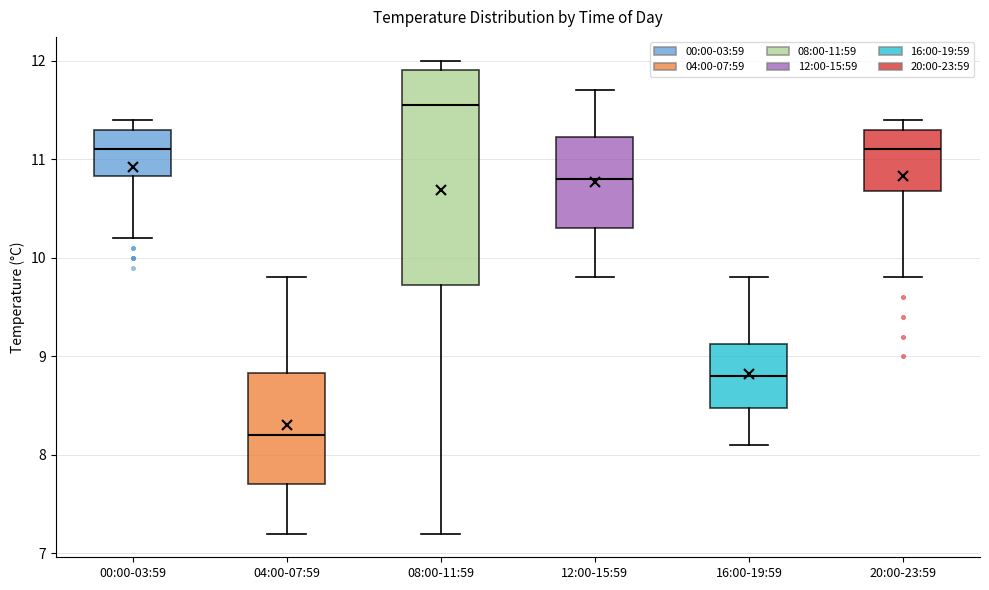

Which box's median line is the lowest?

04:00-07:59